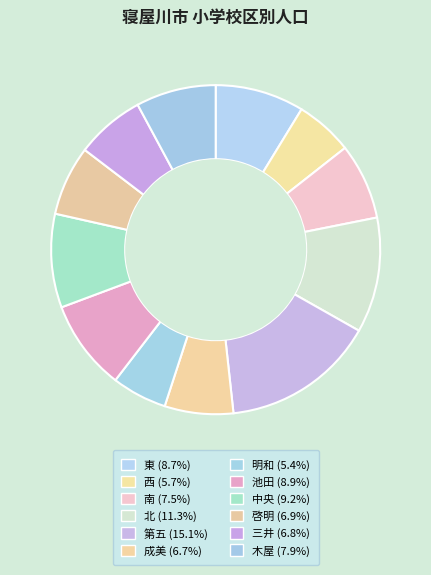

How many segments does this pie chart have?

12